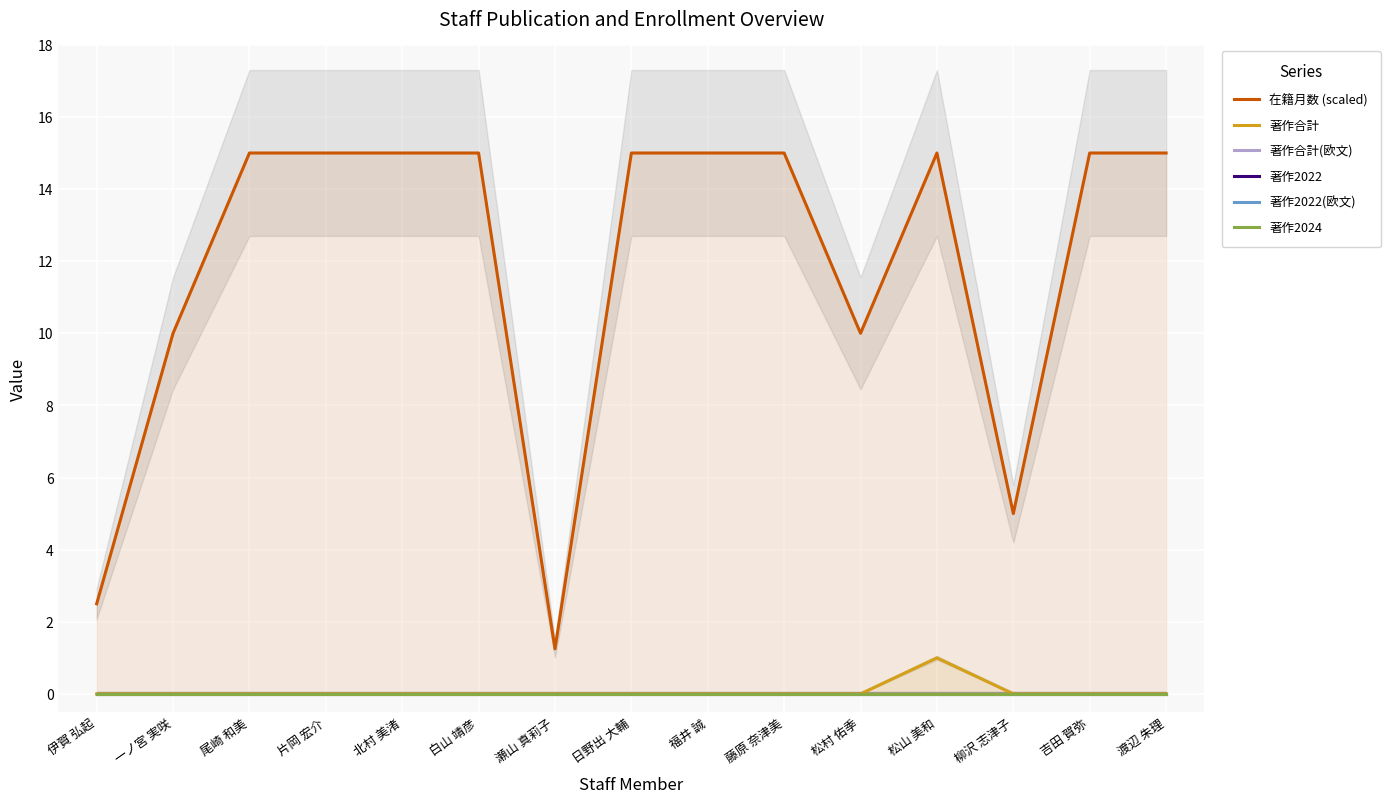

In 著作合計, how many points are higher than both neighbors (excluding endpoints)?

1